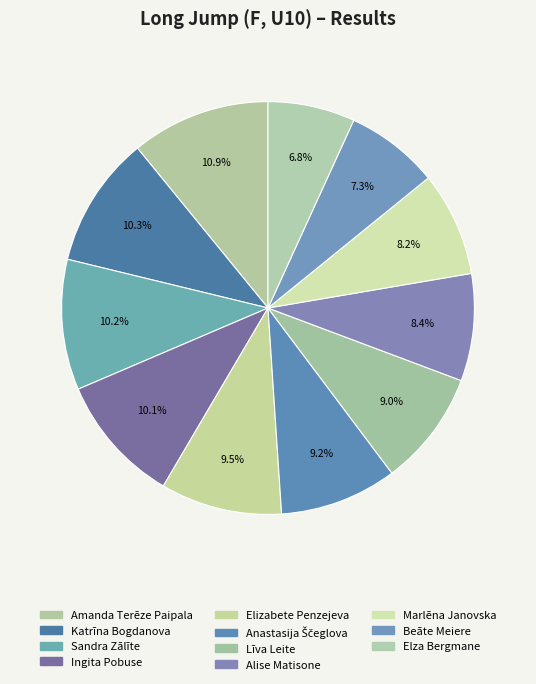

Is Ingita Pobuse the majority of the pie?

No